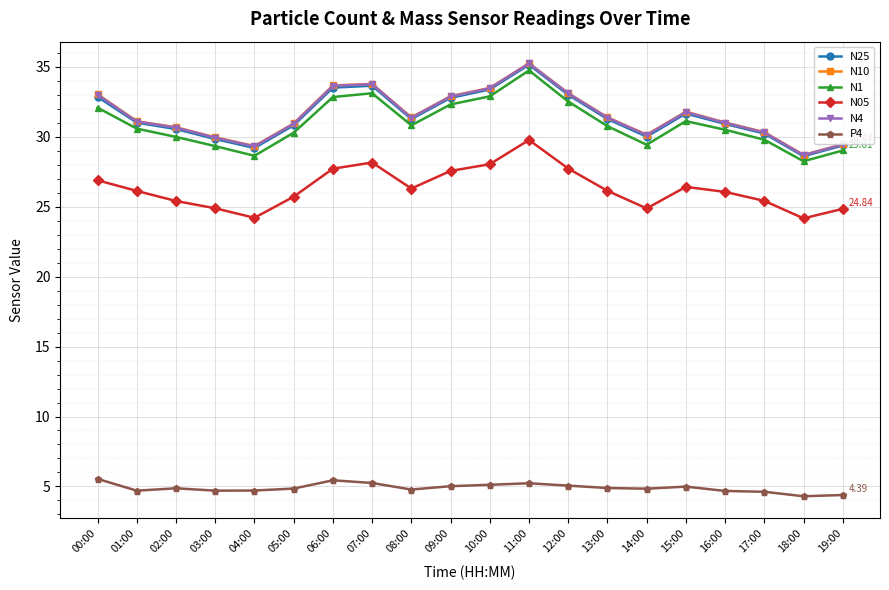

What is the difference between the N25 values at 12:00 and 04:00?

3.8